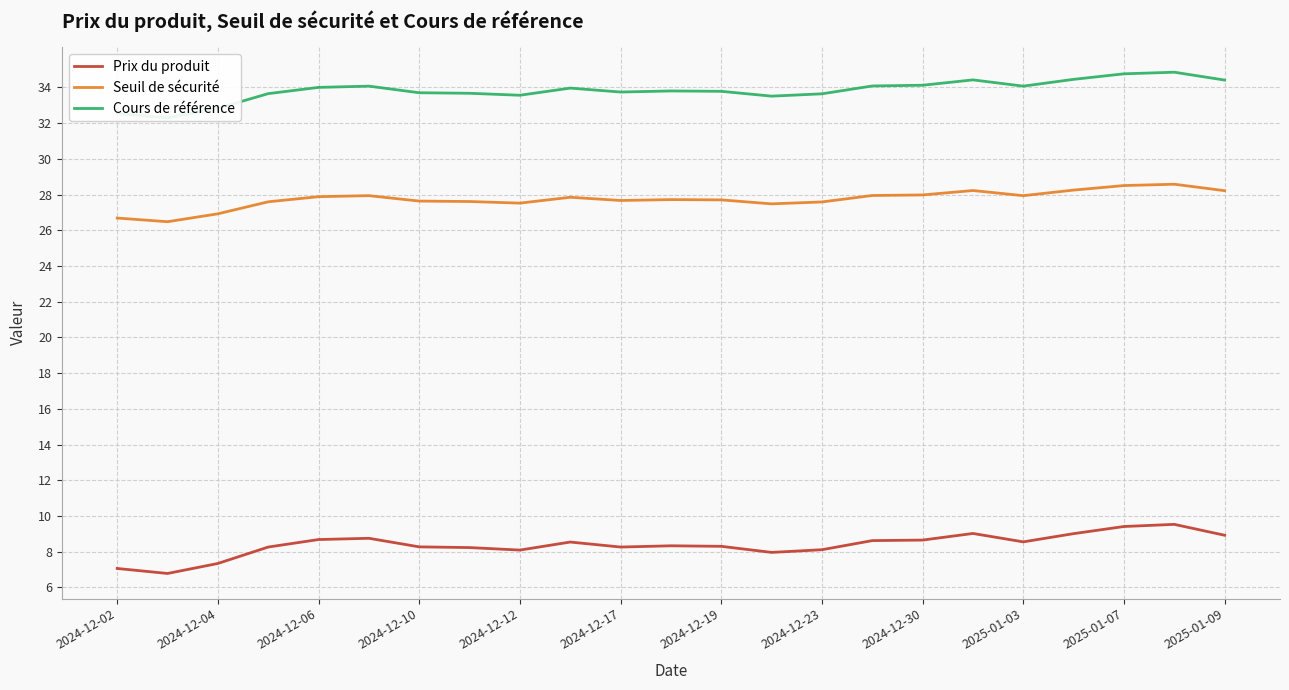

What is the minimum value for Prix du produit?

6.8